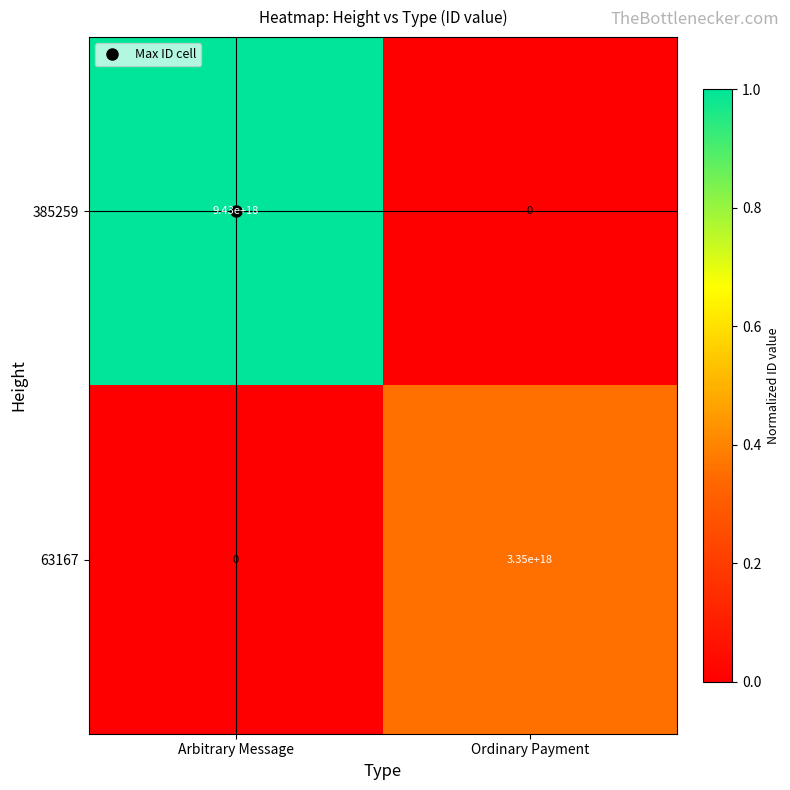

At which category is the sum across all series the highest?

Arbitrary Message